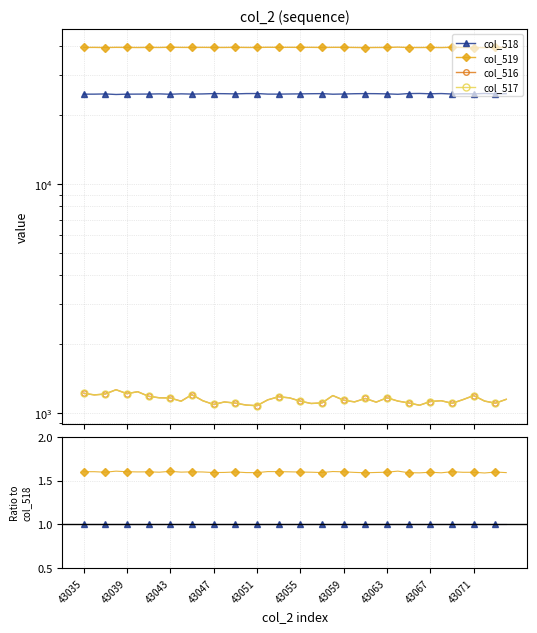

At 15, list the series in order from smallest to largest.

col_517, col_516, col_518, col_519